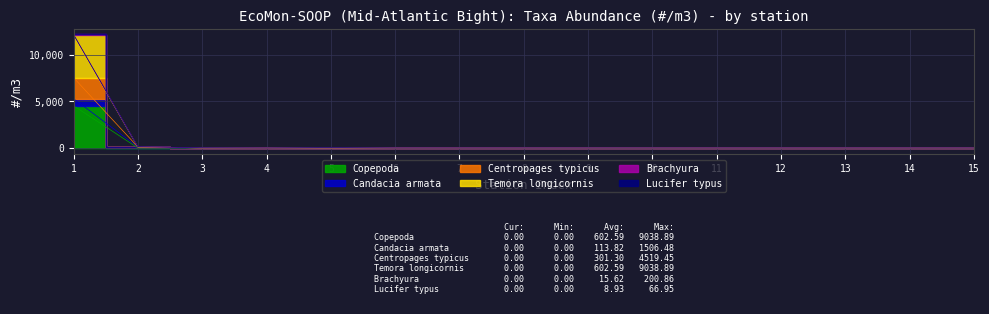

Is it true that Centropages typicus equals 53.3 at 2?

False